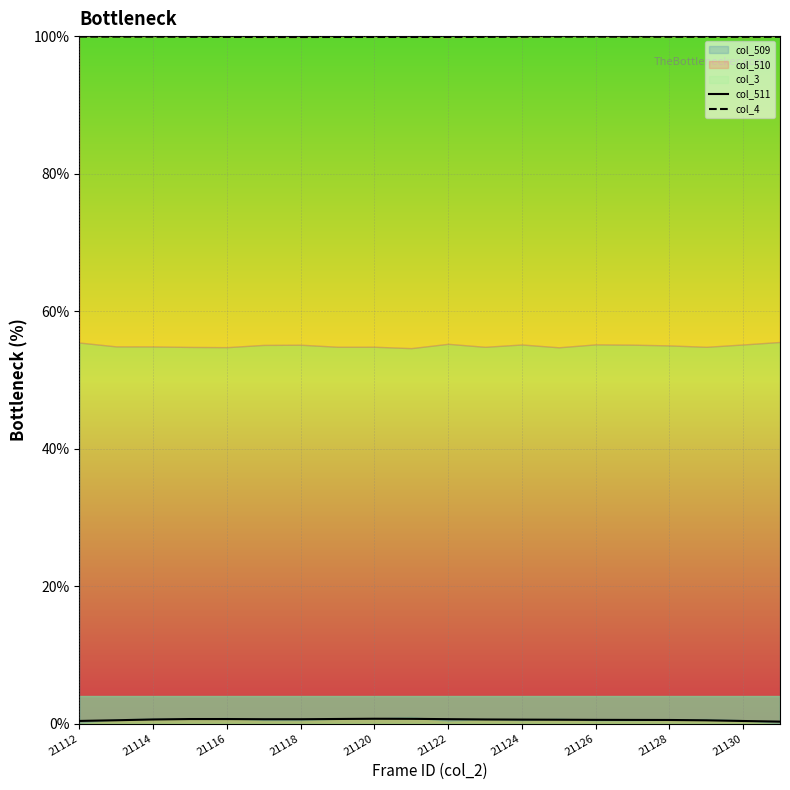

What is the highest value of the col_4 series?

99.9